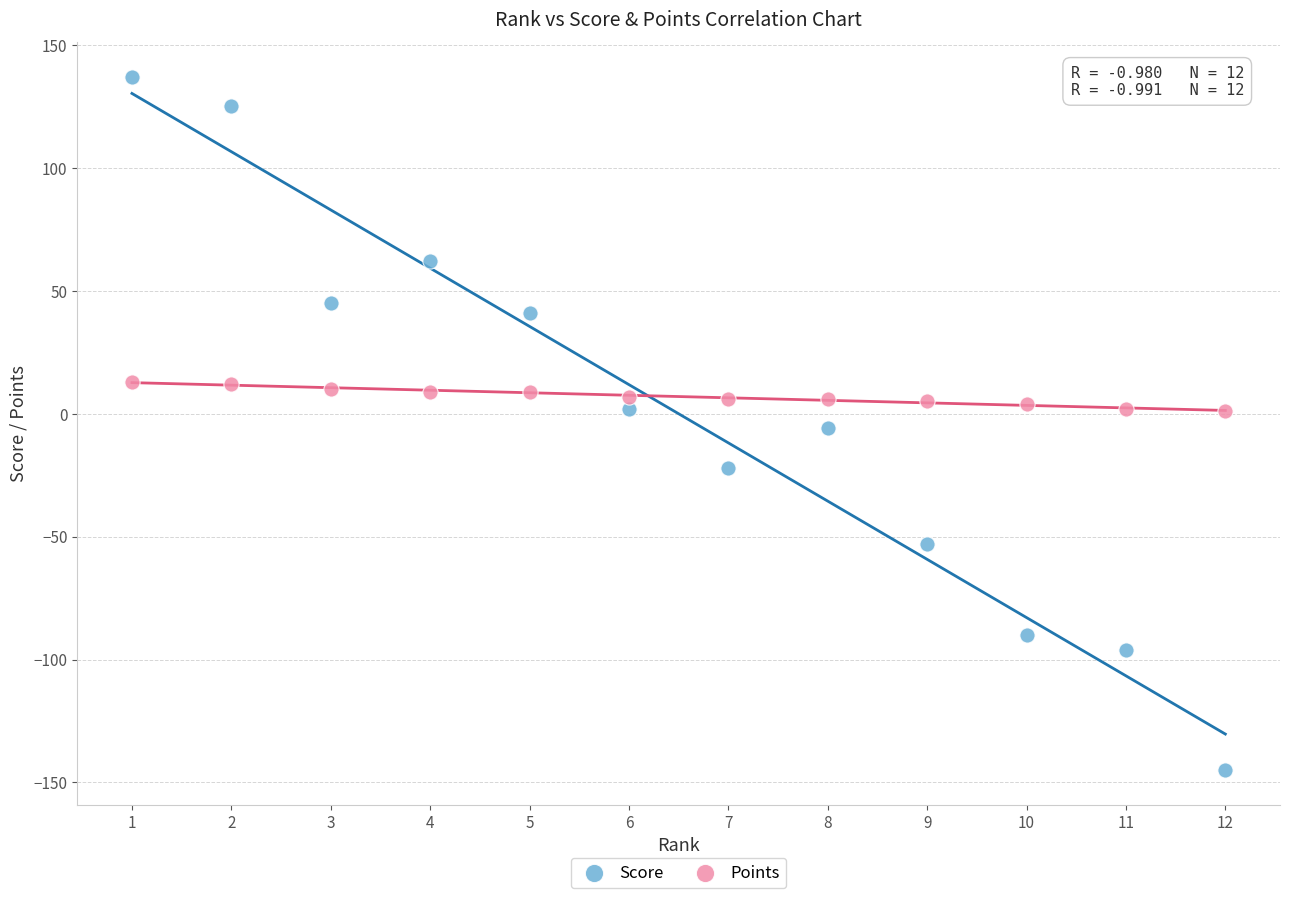

What are all the series names shown in the legend?

Score, Points